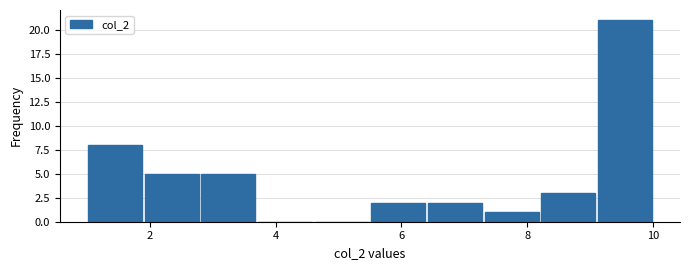

Reading left to right, list every bar in this chart as the range it spans on the x-axis followed by its height. Neither the bar edges nor the heights are printed on the chart, so give them approximately, as read against the axes.

1.0 to 1.9: 8
1.9 to 2.8: 5
2.8 to 3.7: 5
3.7 to 4.6: 0
4.6 to 5.5: 0
5.5 to 6.4: 2
6.4 to 7.3: 2
7.3 to 8.2: 1
8.2 to 9.1: 3
9.1 to 10.0: 21